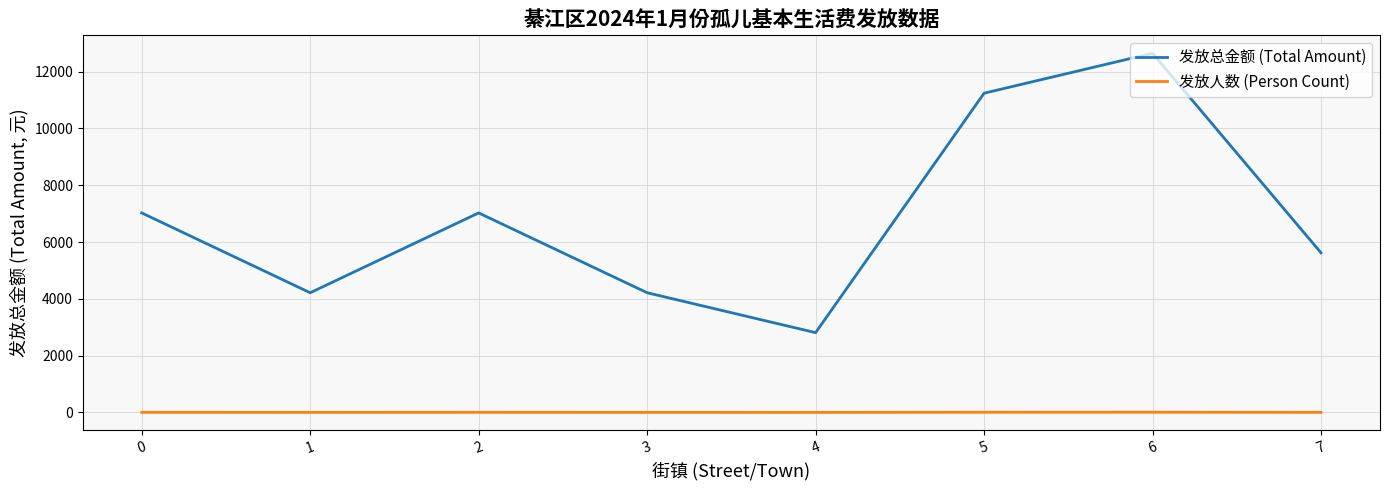

Between 4 and 5, which series saw the biggest shift?

发放总金额 (Total Amount)